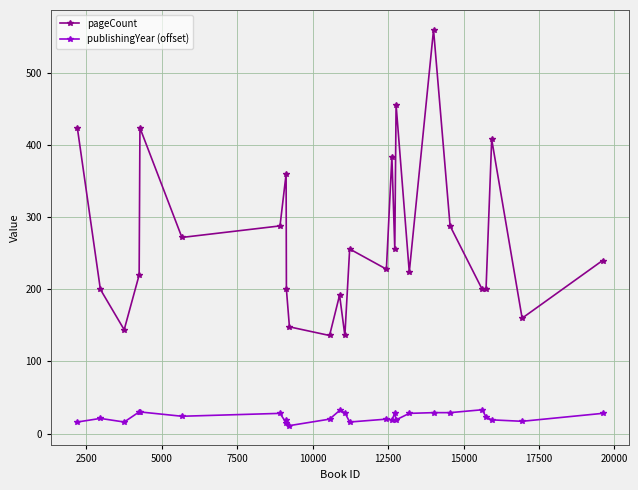

True or false: pageCount and publishingYear (offset) intersect in this chart.

False